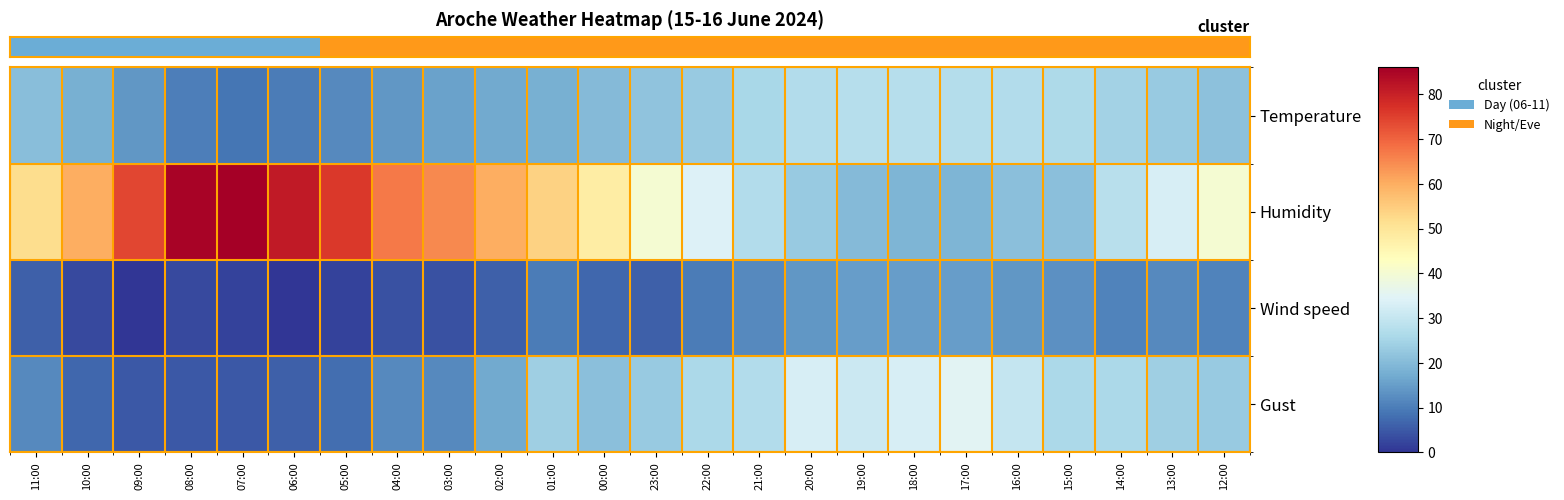

Reading right to left, transcribe all the data shown in this chart.

Temperature: 12:00=21.2	13:00=22.9	14:00=24.8	15:00=26.4	16:00=27.0	17:00=27.5	18:00=27.8	19:00=27.7	20:00=26.9	21:00=25.6	22:00=23.1	23:00=21.5	00:00=19.9	01:00=18.1	02:00=16.9	03:00=15.6	04:00=13.8	05:00=11.9	06:00=9.9	07:00=8.9	08:00=10.1	09:00=14.0	10:00=18.0	11:00=20.6
Humidity: 12:00=40.0	13:00=33.0	14:00=28.0	15:00=21.0	16:00=21.0	17:00=19.0	18:00=19.0	19:00=20.0	20:00=23.0	21:00=27.0	22:00=34.0	23:00=40.0	00:00=48.0	01:00=54.0	02:00=60.0	03:00=65.0	04:00=67.0	05:00=76.0	06:00=81.0	07:00=86.0	08:00=85.0	09:00=74.0	10:00=60.0	11:00=52.0
Wind speed: 12:00=11.0	13:00=12.0	14:00=11.0	15:00=13.0	16:00=14.0	17:00=15.0	18:00=15.0	19:00=15.0	20:00=14.0	21:00=12.0	22:00=10.0	23:00=6.0	00:00=7.0	01:00=10.0	02:00=6.0	03:00=4.0	04:00=4.0	05:00=2.0	06:00=0.0	07:00=2.0	08:00=3.0	09:00=0.0	10:00=3.0	11:00=6.0
Gust: 12:00=23.0	13:00=24.0	14:00=26.0	15:00=26.0	16:00=30.0	17:00=35.0	18:00=33.0	19:00=31.0	20:00=33.0	21:00=27.0	22:00=26.0	23:00=23.0	00:00=21.0	01:00=24.0	02:00=17.0	03:00=12.0	04:00=12.0	05:00=8.0	06:00=6.0	07:00=5.0	08:00=5.0	09:00=5.0	10:00=7.0	11:00=12.0